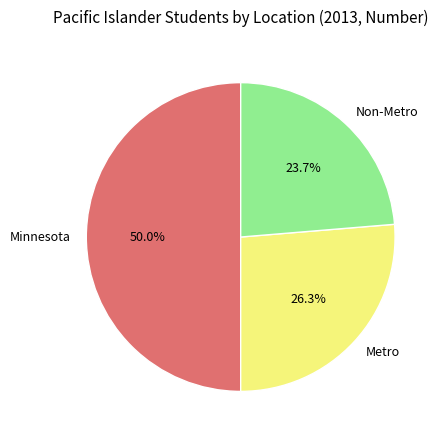

What portion of the pie excludes Minnesota?

50.0%